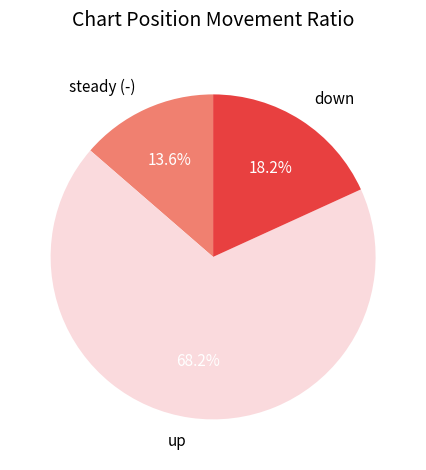

Is it true that down is 18% of the pie?

True